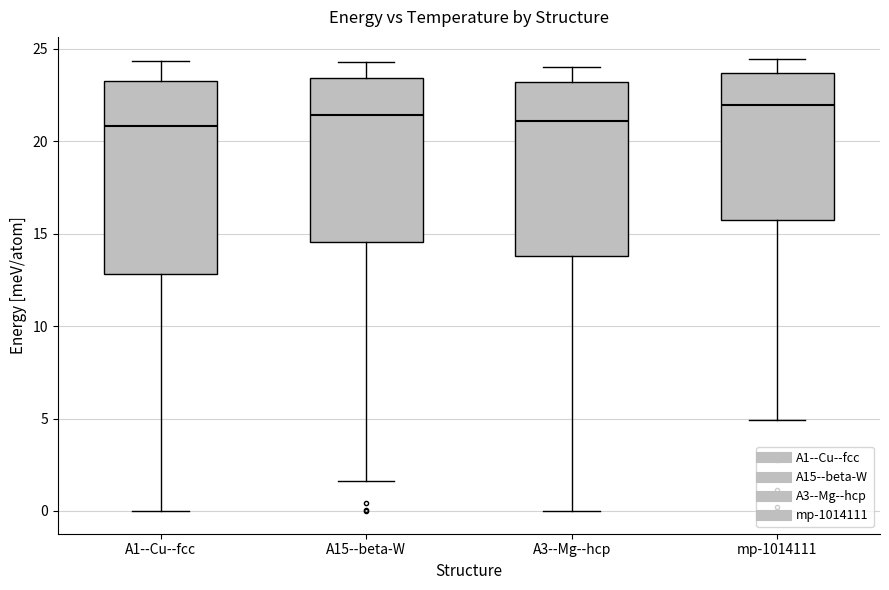

Reading left to right, transcribe this box plot: for each box, give where its median line is, the range the box spans, and where its two whiskers end, as read against the y-axis. The values are not printed on the chart, so give them approximately, as read against the axis.

A1--Cu--fcc: median 21.0, box 13.0 to 23.5, whiskers 0.0 to 24.5
A15--beta-W: median 21.5, box 14.5 to 23.5, whiskers 1.5 to 24.5
A3--Mg--hcp: median 21.0, box 14.0 to 23.0, whiskers 0.0 to 24.0
mp-1014111: median 22.0, box 15.5 to 23.5, whiskers 5.0 to 24.5